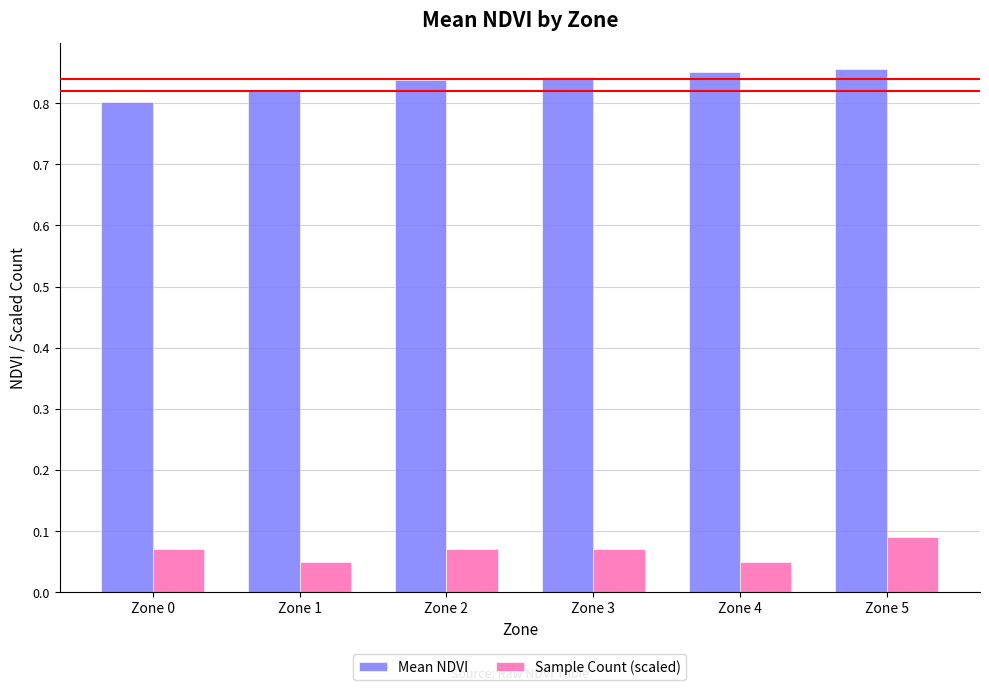

At how many categories does at least one series exceed 0?

6